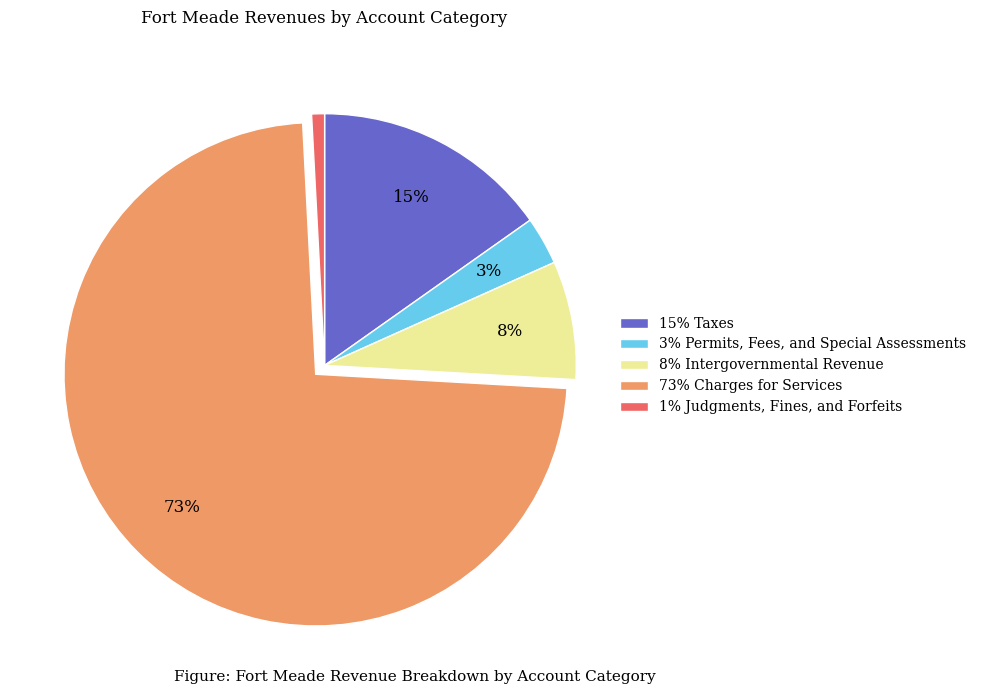

Does any single category account for the majority?

Yes